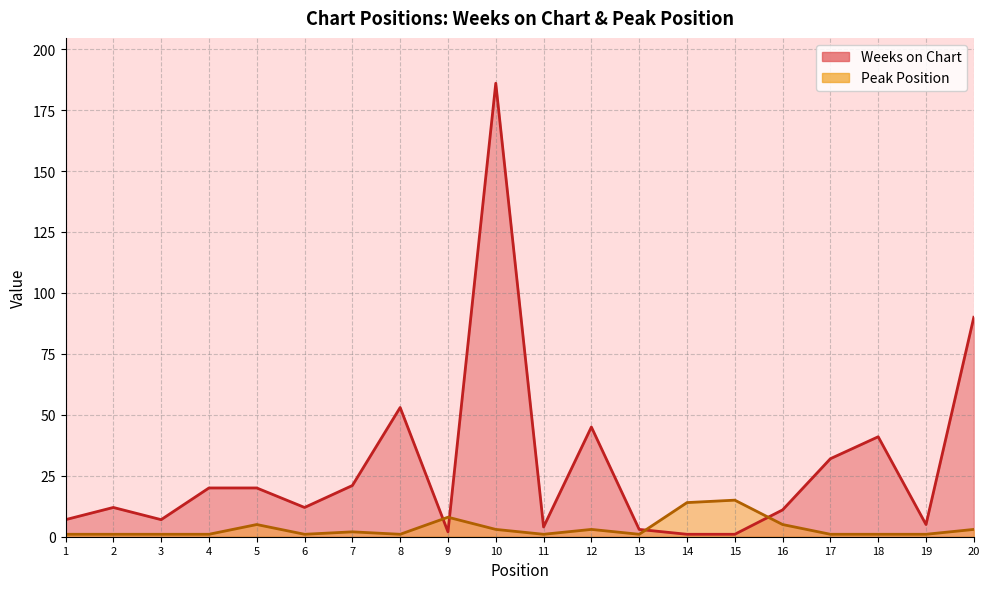

Which category has the highest value in the Peak Position series?

15